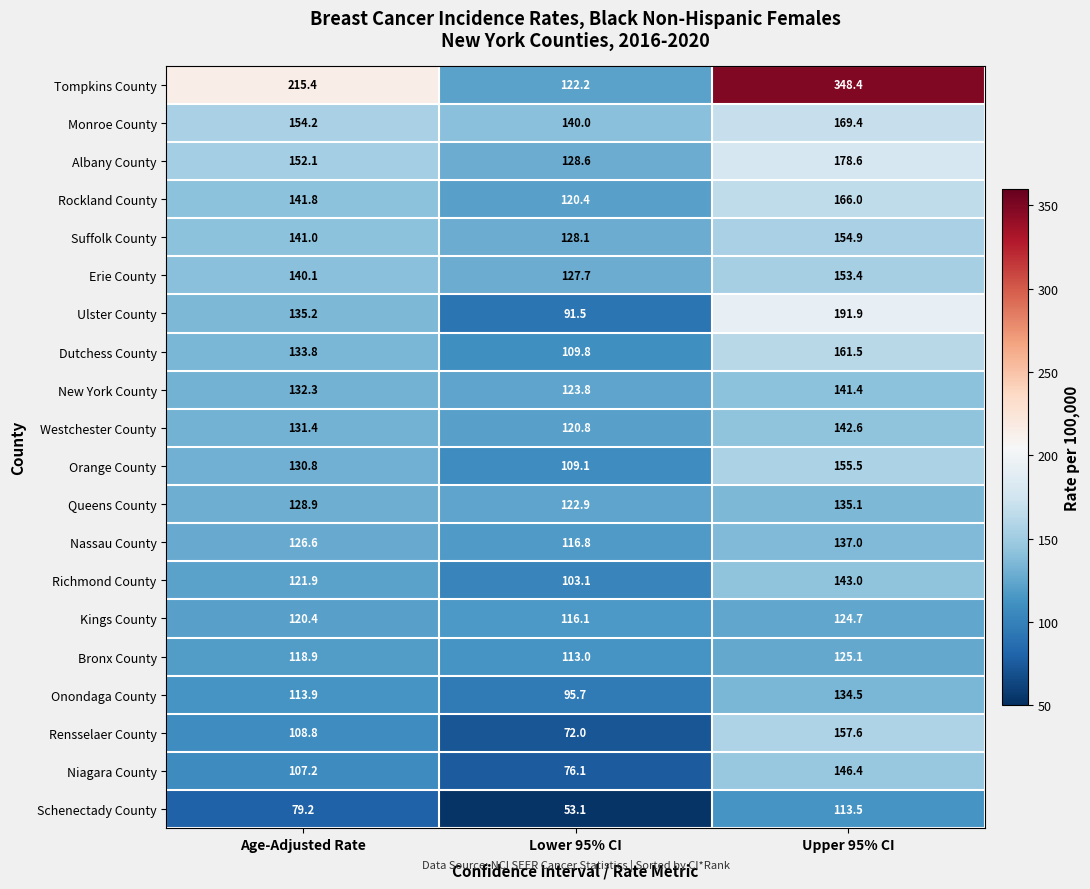

At which category does the chart reach its minimum across all series?

Lower 95% CI